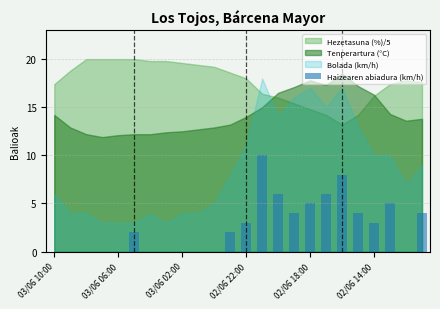

What is the greatest value displayed?

10